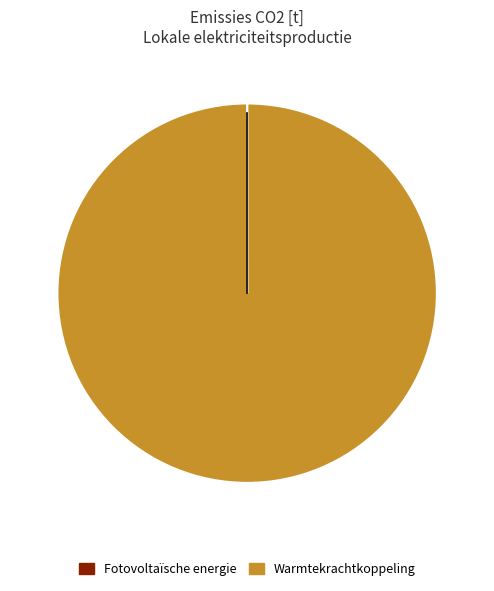

Is there any slice that represents more than half of the pie?

Yes